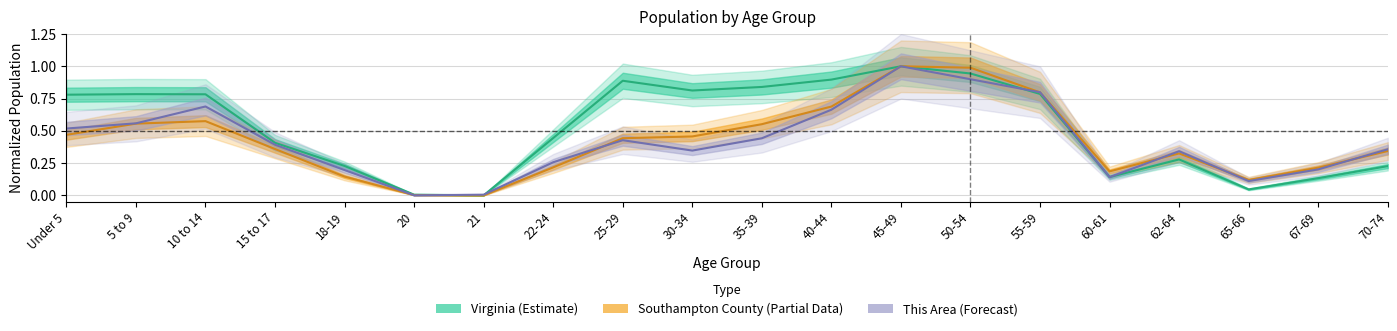

The value of Southampton County at Under 5 is 0.5. True or false?

True